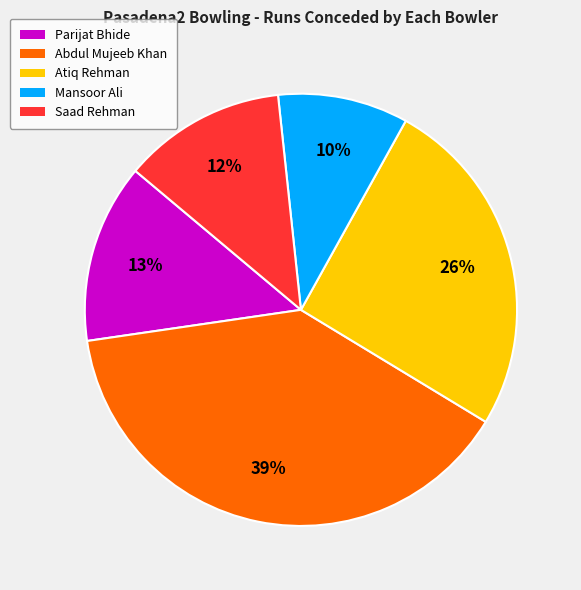

What is the largest slice in the pie chart?

Abdul Mujeeb Khan